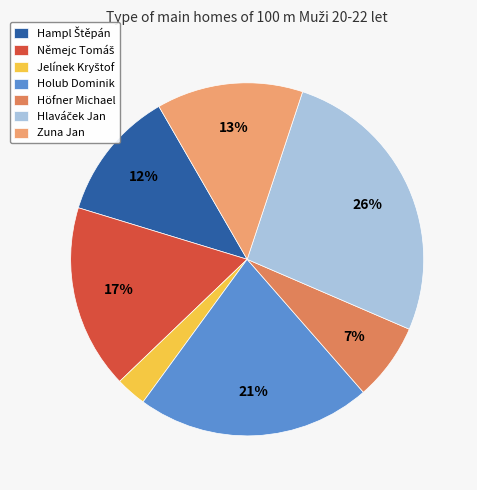

Does any single category account for the majority?

No